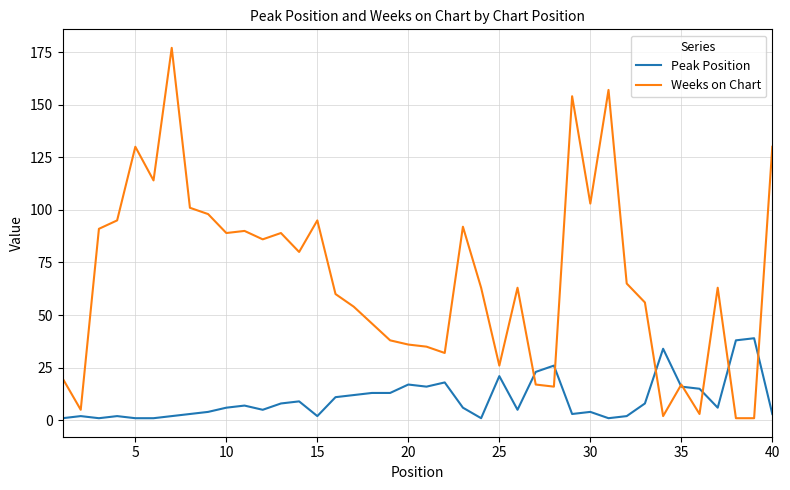

What is the minimum value shown in the chart?

1